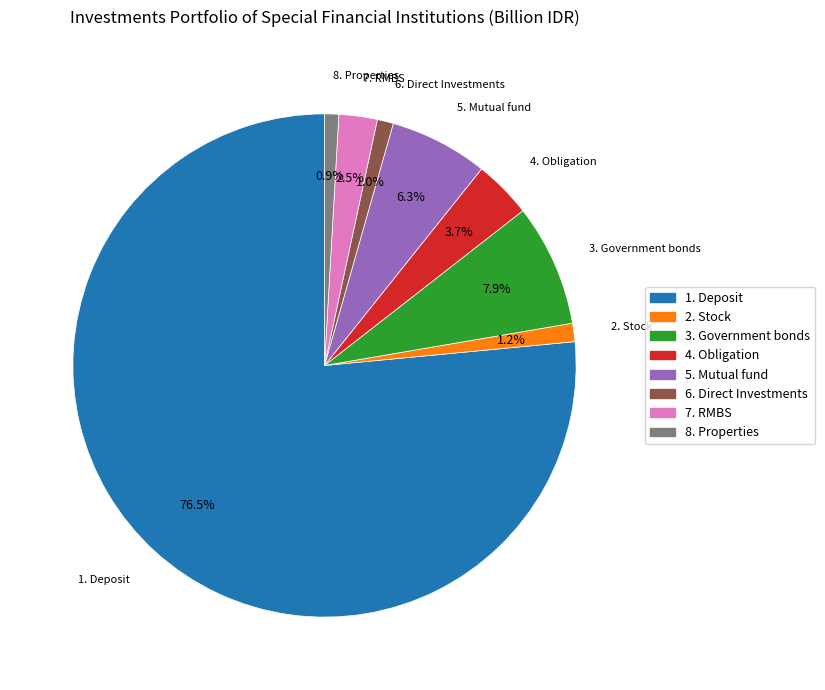

What is the ratio of the value at 4. Obligation to the value at 7. RMBS?

1.5